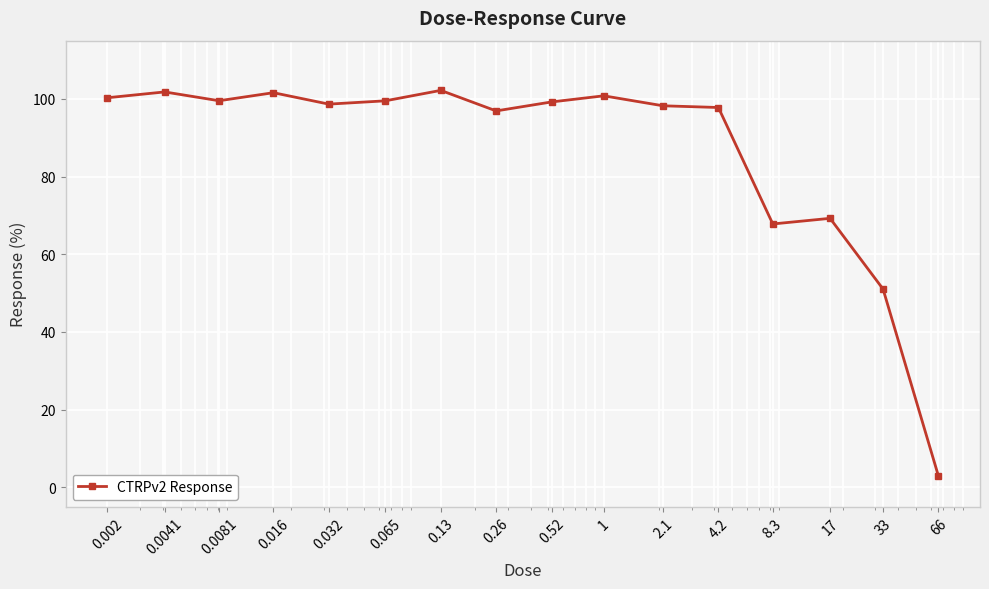

True or false: there are more than 1 points higher than both neighbors.

True